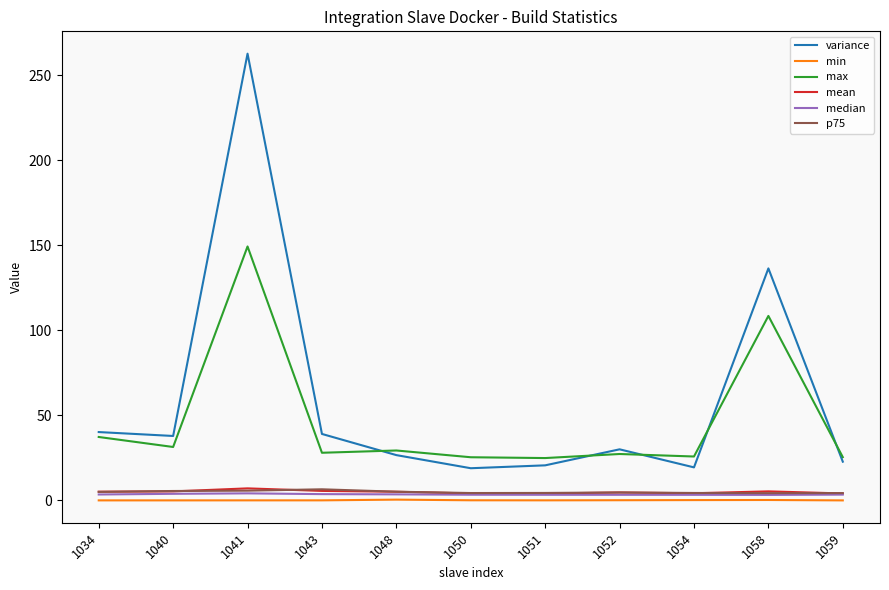

The max series shows 39.6 at 1059. True or false?

False